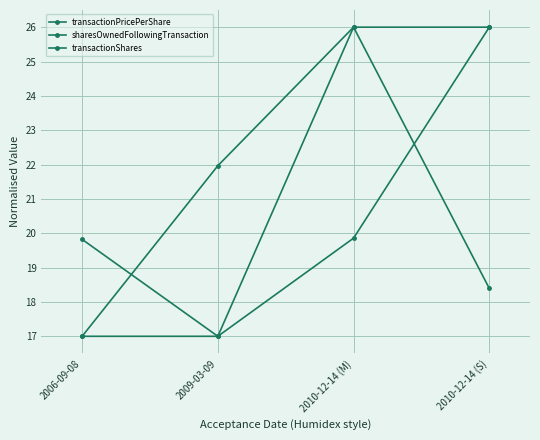

Rank the series at 2010-12-14 (S) from highest to lowest value.

transactionPricePerShare, sharesOwnedFollowingTransaction, transactionShares